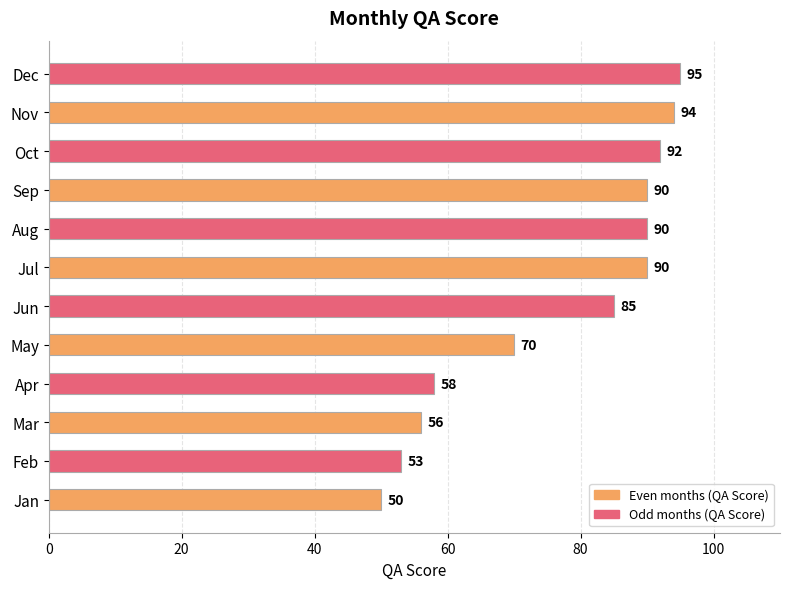

What is the smallest value displayed?

50